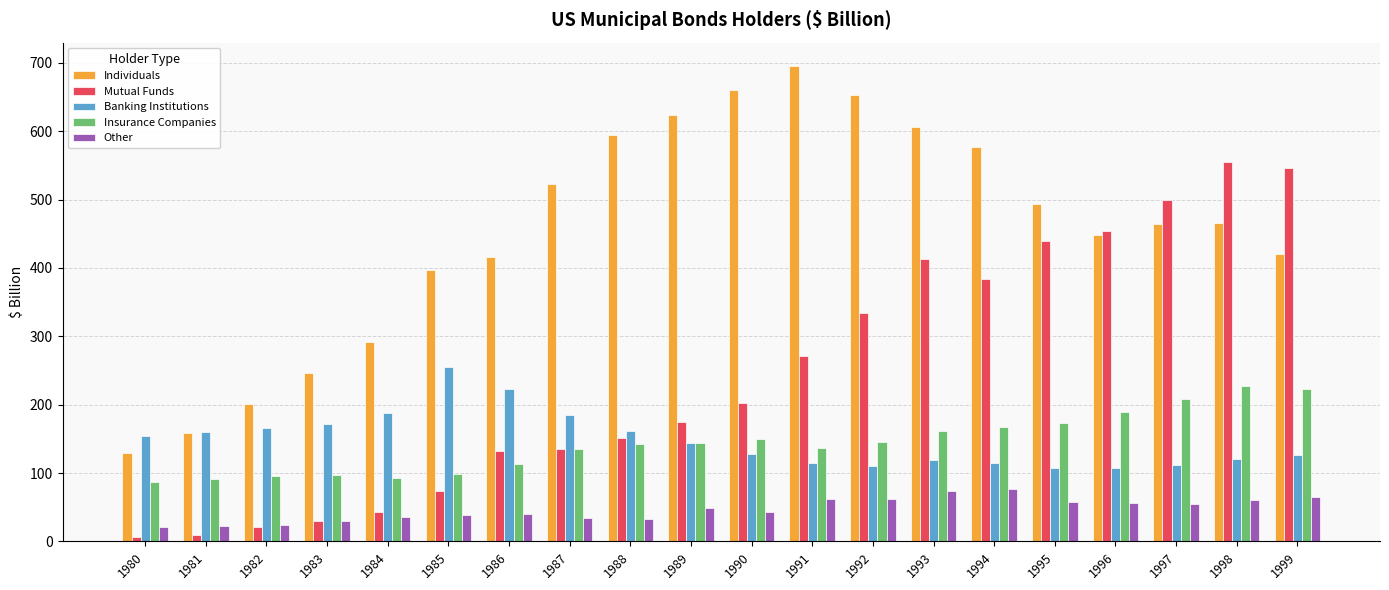

At how many categories does at least one series exceed 206?

17